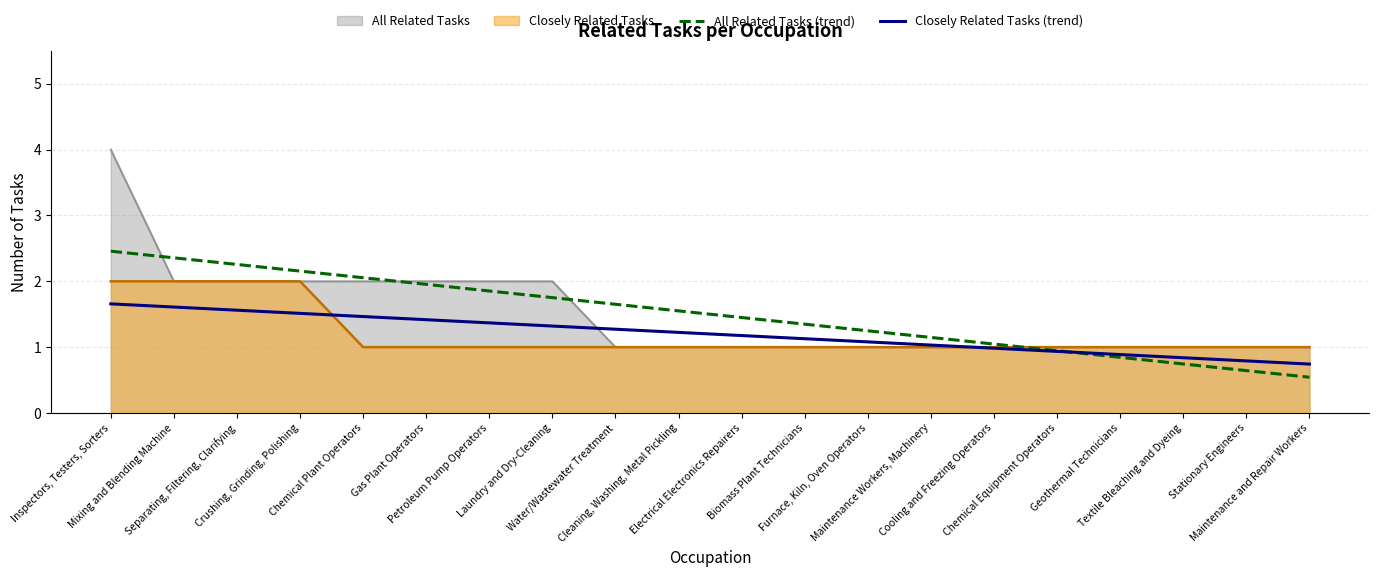

What is the label of the 3rd point from the right?

Textile Bleaching and Dyeing